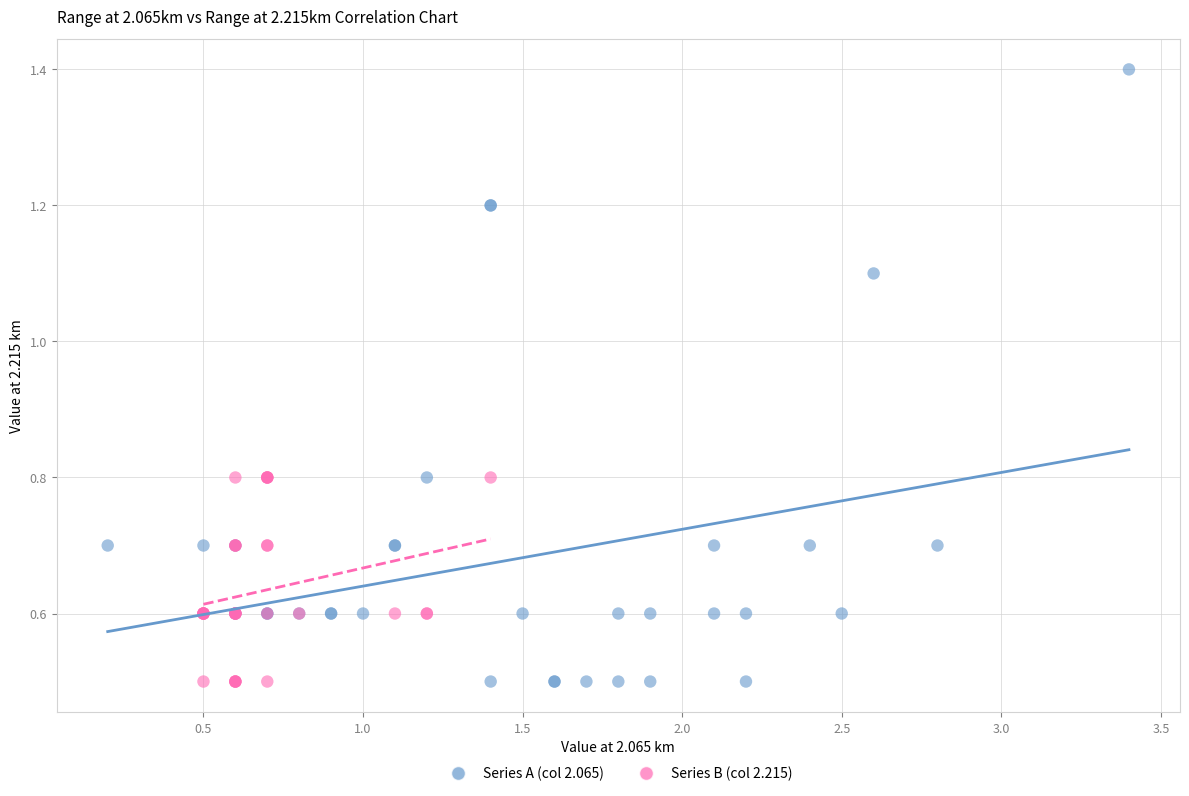

Which series contains the highest Y value?

Series A (col 2.065)